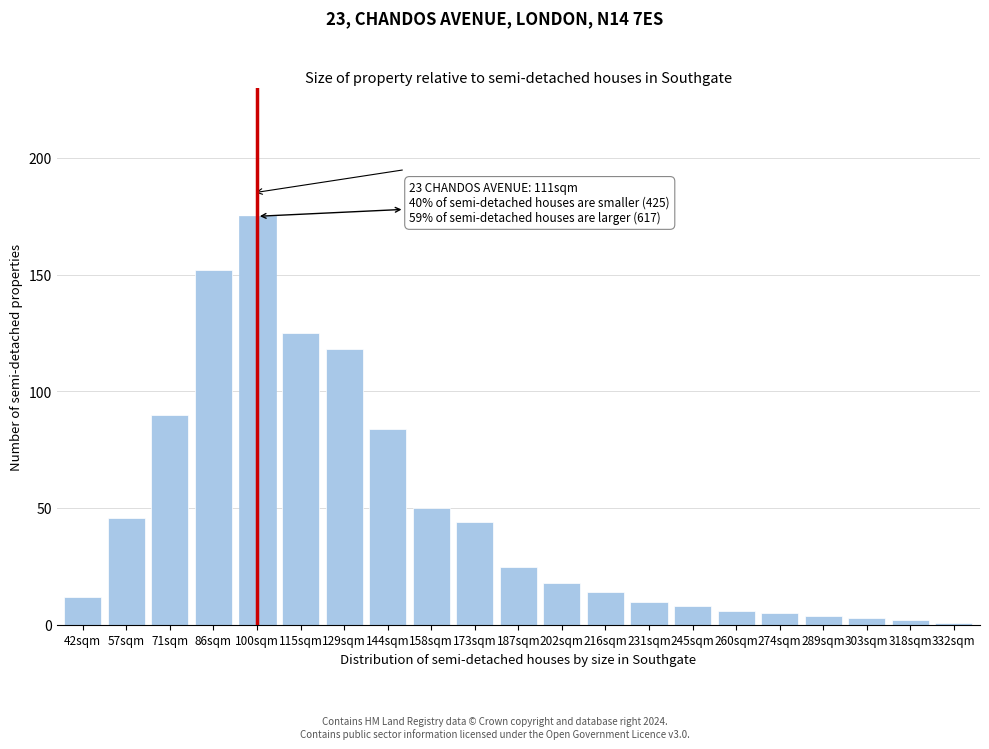

Reading right to left, extract all data points from this chart.

332sqm=1	318sqm=2	303sqm=3	289sqm=4	274sqm=5	260sqm=6	245sqm=8	231sqm=10	216sqm=14	202sqm=18	187sqm=25	173sqm=44	158sqm=50	144sqm=84	129sqm=118	115sqm=125	100sqm=175	86sqm=152	71sqm=90	57sqm=46	42sqm=12